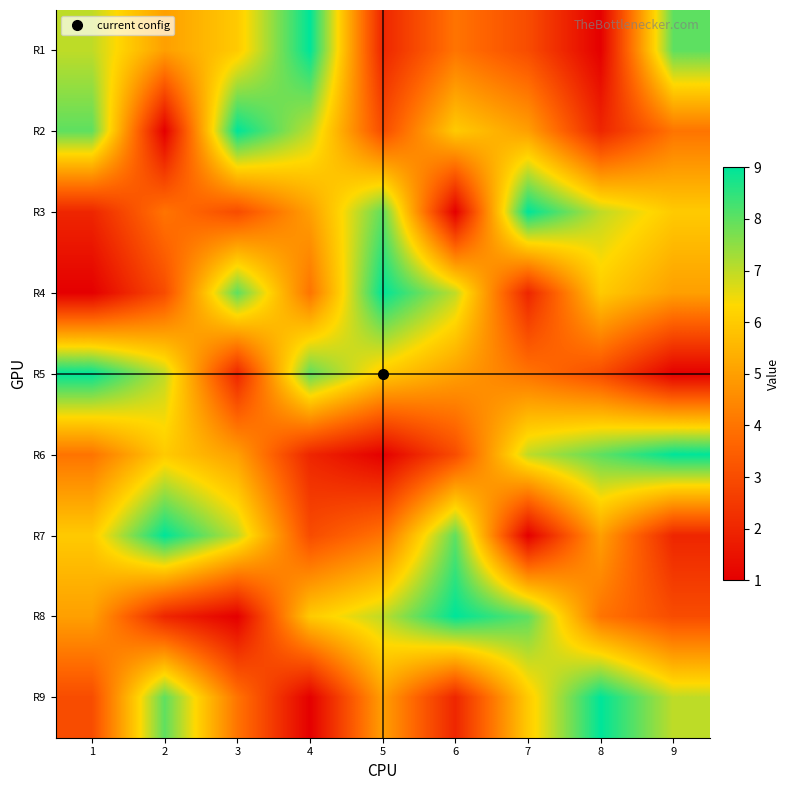

Reading left to right, extract all data points from this chart.

R1: 1=7	2=5	3=6	4=9	5=2	6=4	7=3	8=1	9=8
R2: 1=8	2=1	3=9	4=7	5=3	6=6	7=5	8=2	9=4
R3: 1=2	2=4	3=3	4=5	5=8	6=1	7=9	8=7	9=6
R4: 1=1	2=3	3=8	4=4	5=9	6=7	7=2	8=6	9=5
R5: 1=9	2=7	3=2	4=8	5=6	6=5	7=4	8=3	9=1
R6: 1=4	2=6	3=5	4=2	5=1	6=3	7=7	8=8	9=9
R7: 1=6	2=9	3=7	4=3	5=4	6=8	7=1	8=5	9=2
R8: 1=5	2=2	3=1	4=6	5=7	6=9	7=8	8=4	9=3
R9: 1=3	2=8	3=4	4=1	5=5	6=2	7=6	8=9	9=7